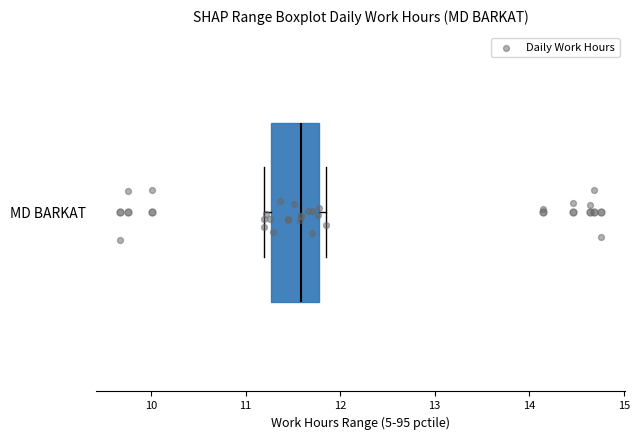

Read this box plot against the x-axis: the position of the median line, the range covered by the box, and the ends of both whiskers. The values are not printed on the chart, so give them approximately, as read against the axis.

median 11.6, box 11.3 to 11.8, whiskers 11.2 to 11.9